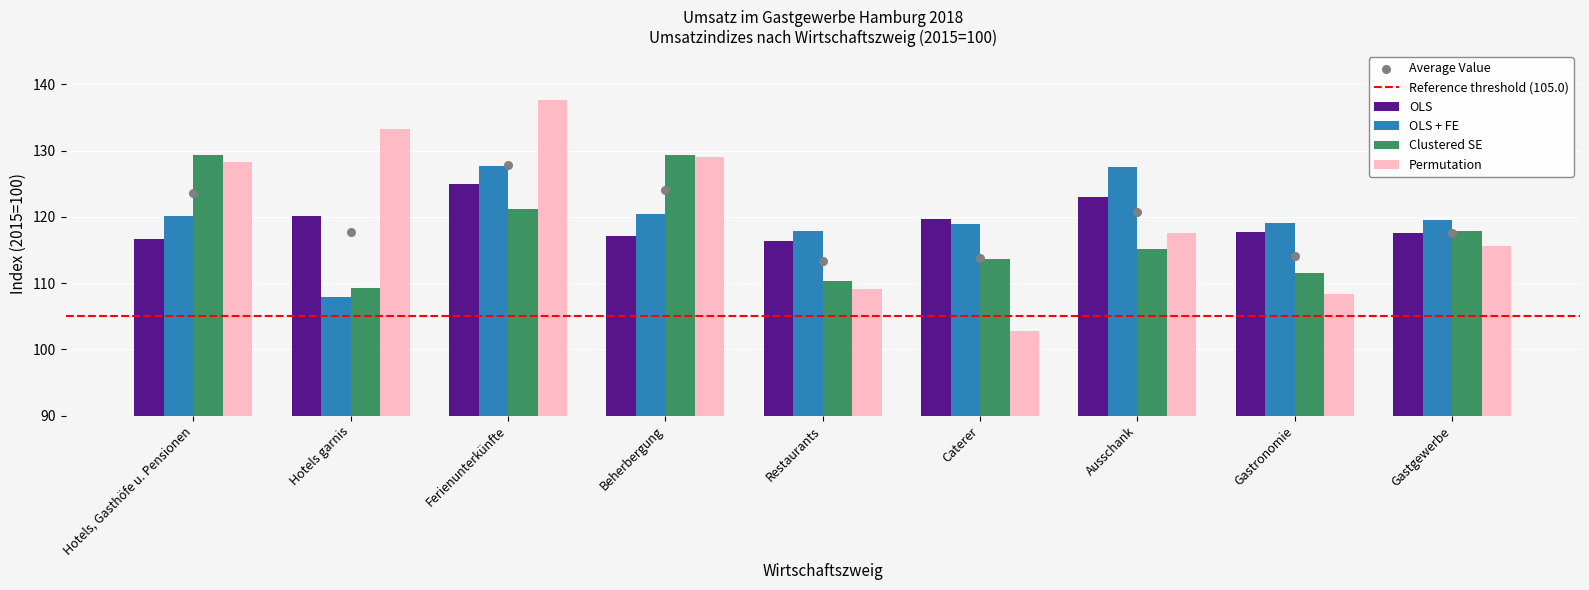

What is the total value across all series at Hotels garnis?

470.6